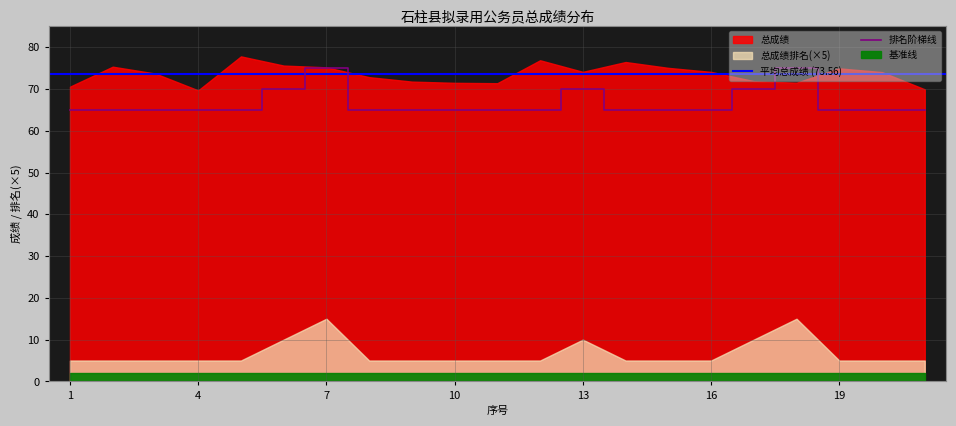

List the labels in order of value, smallest first.

1, 2, 3, 4, 5, 8, 9, 10, 11, 12, 14, 15, 16, 19, 20, 21, 6, 13, 17, 7, 18